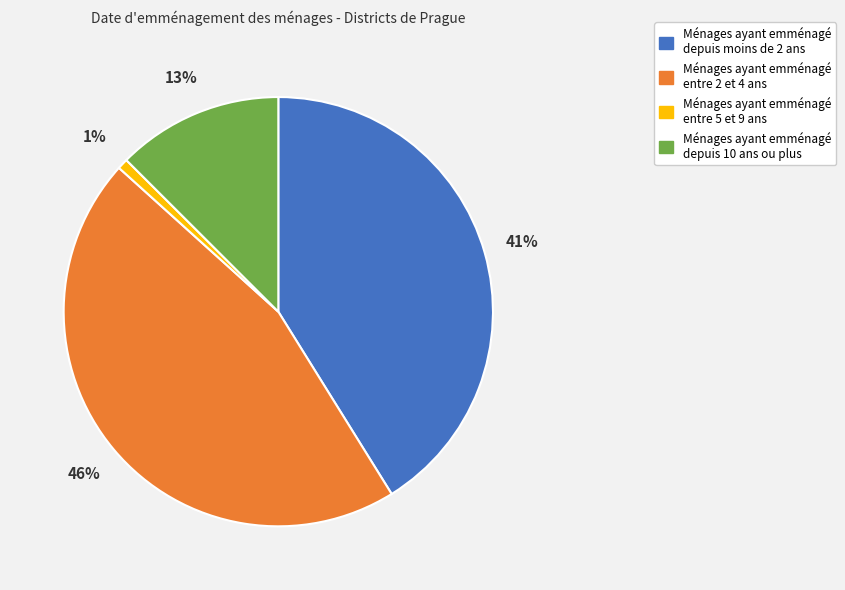

Is there any slice that represents more than half of the pie?

No